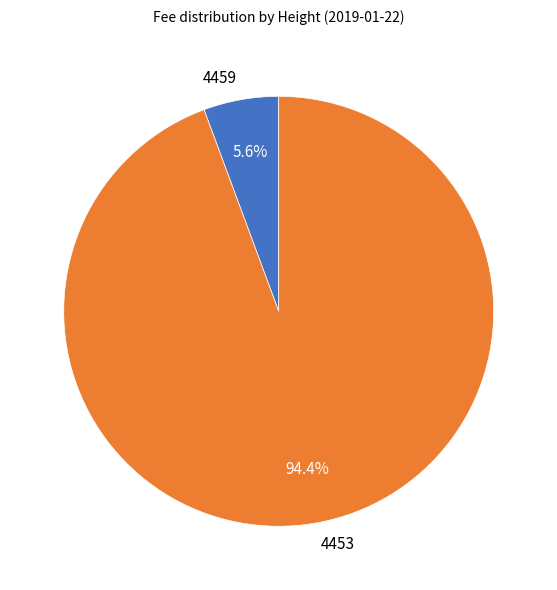

To the nearest percent, what is the average slice percentage?

50%